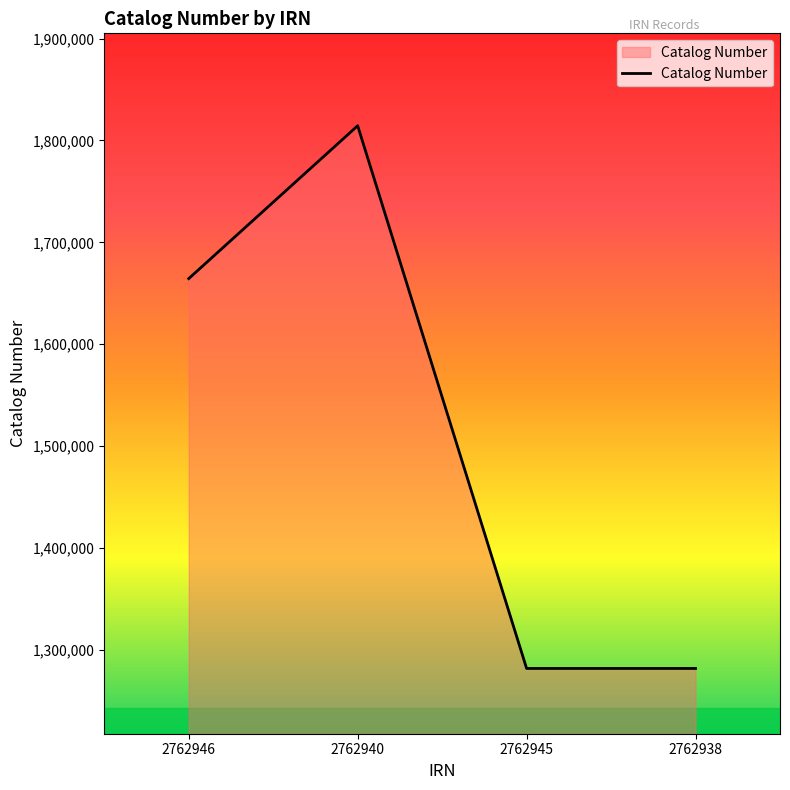

Which label corresponds to the largest value in the chart?

2762940